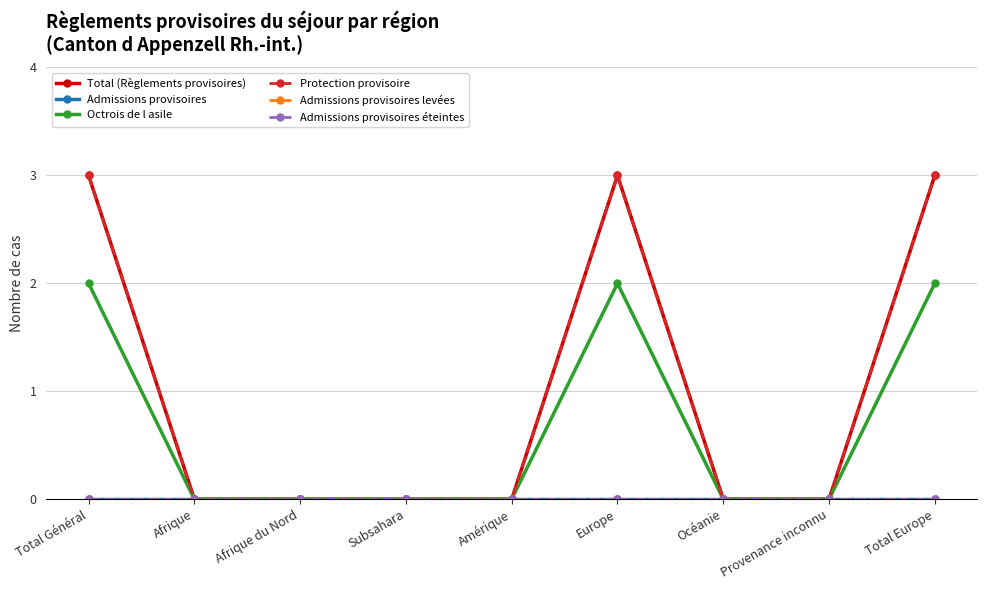

Which series has the widest spread of values?

Total (Règlements provisoires)